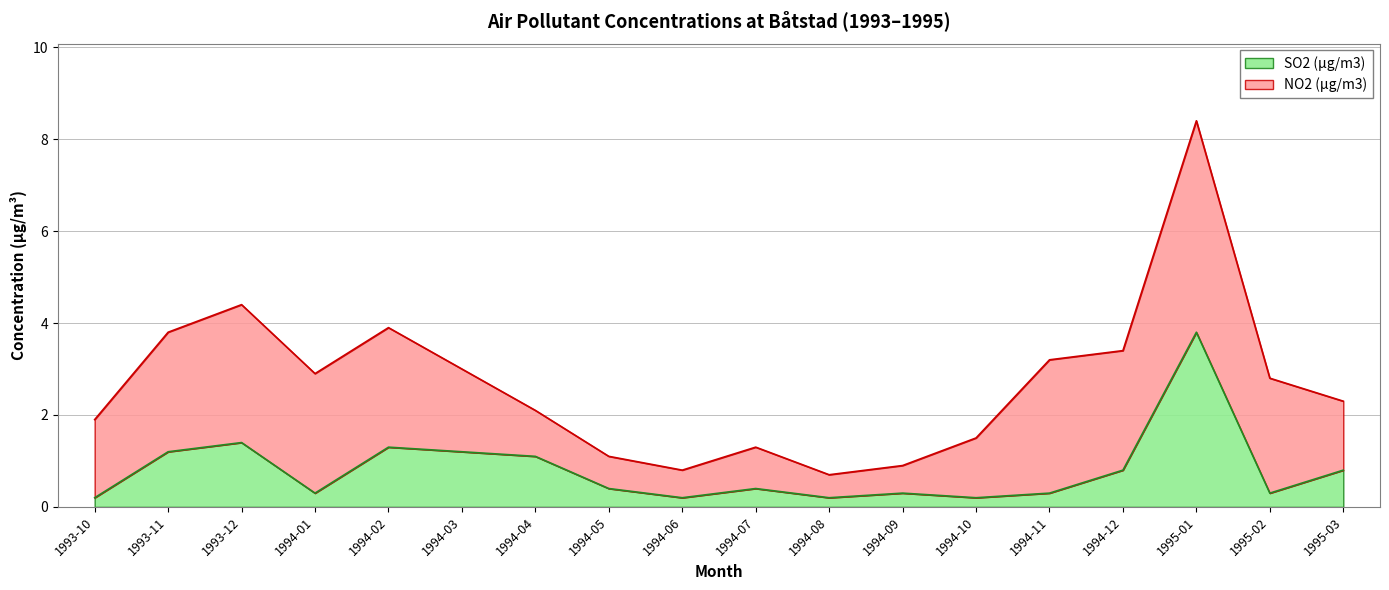

What is the label of the 10th point from the right?

1994-06